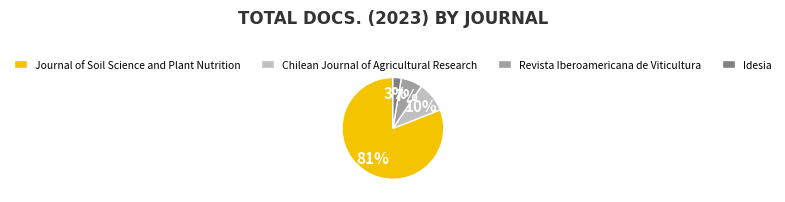

Approximately how many times larger is the value at Idesia compared to Chilean Journal of Agricultural Research?

0.3